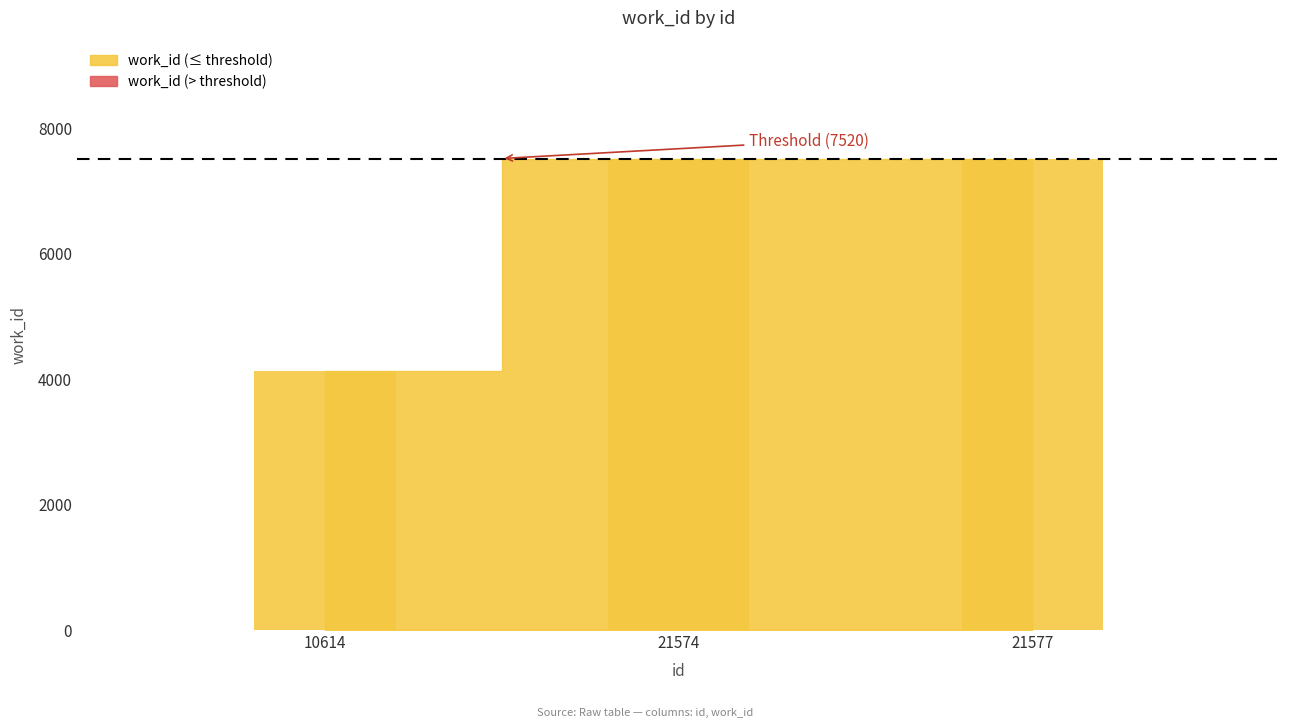

Reading left to right, transcribe all the data shown in this chart.

10614=4136	21574=7520	21577=7520